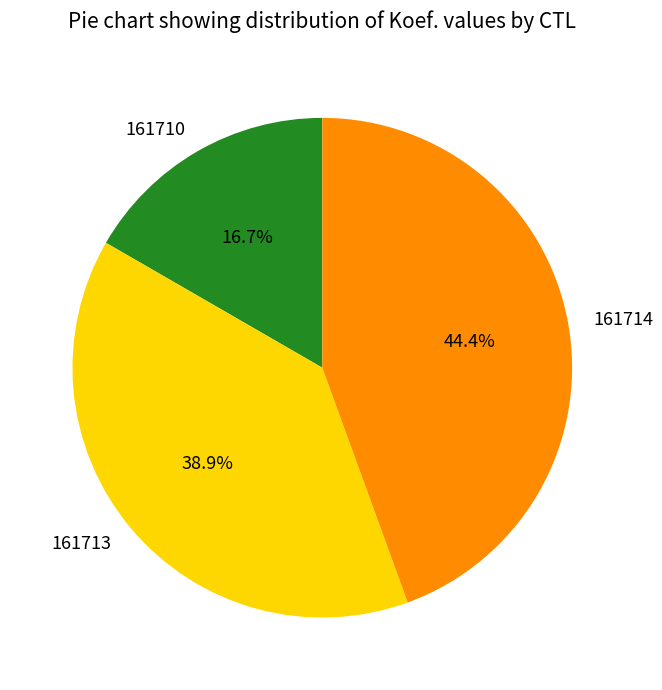

Rank the categories by value from highest to lowest.

161714, 161713, 161710